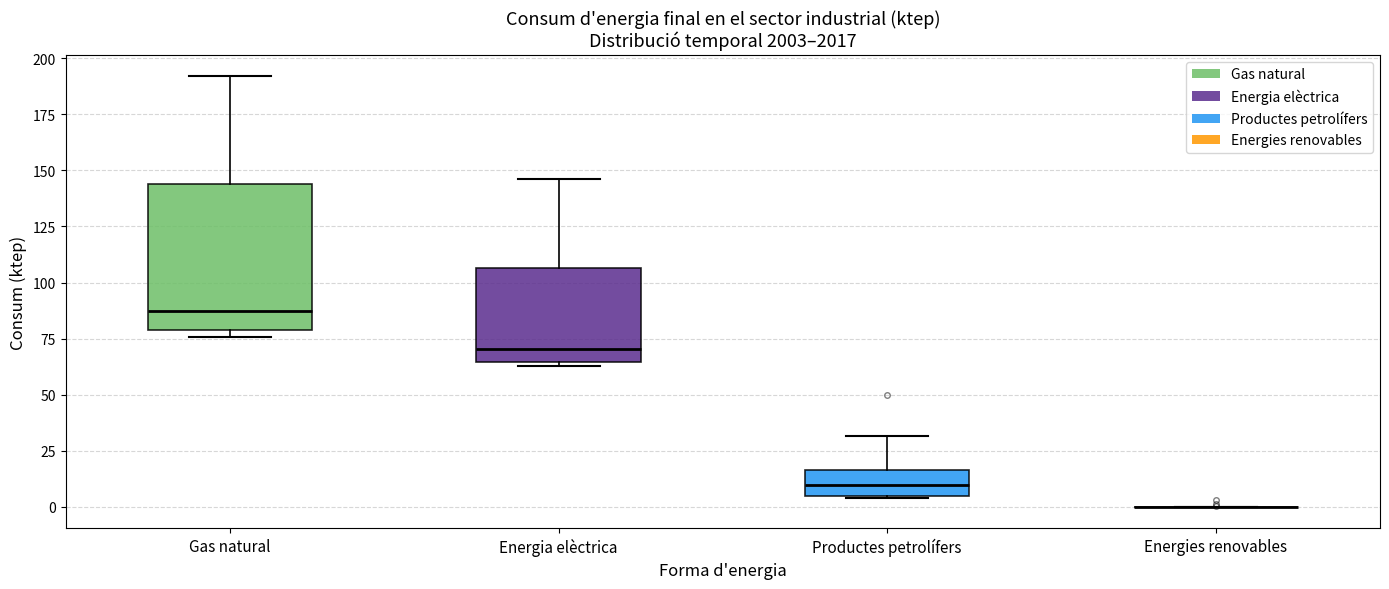

Comparing the boxes themselves (not the whiskers), which one is the tallest?

Gas natural